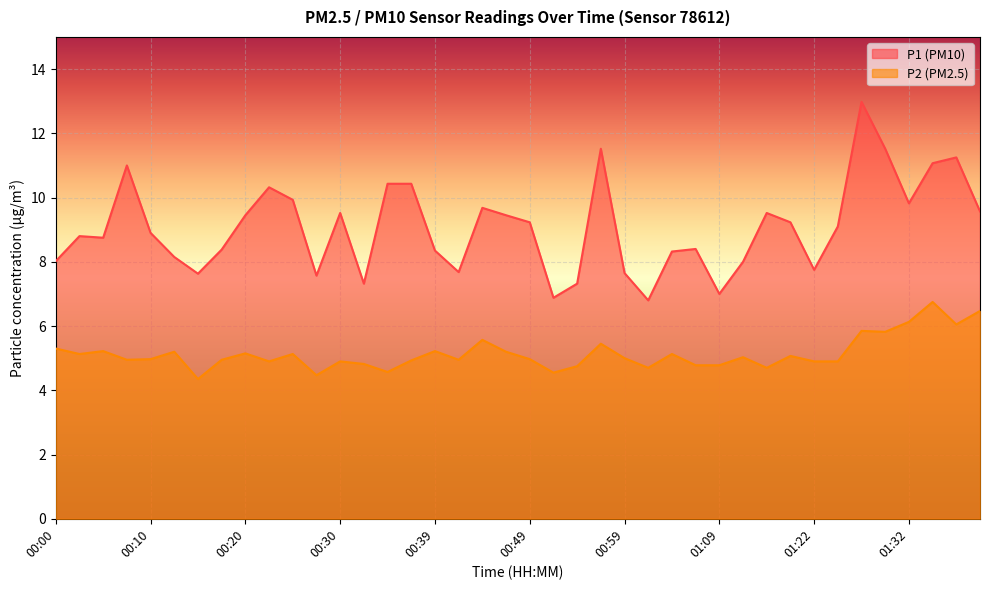

True or false: P1 and P2 cross at least once.

False